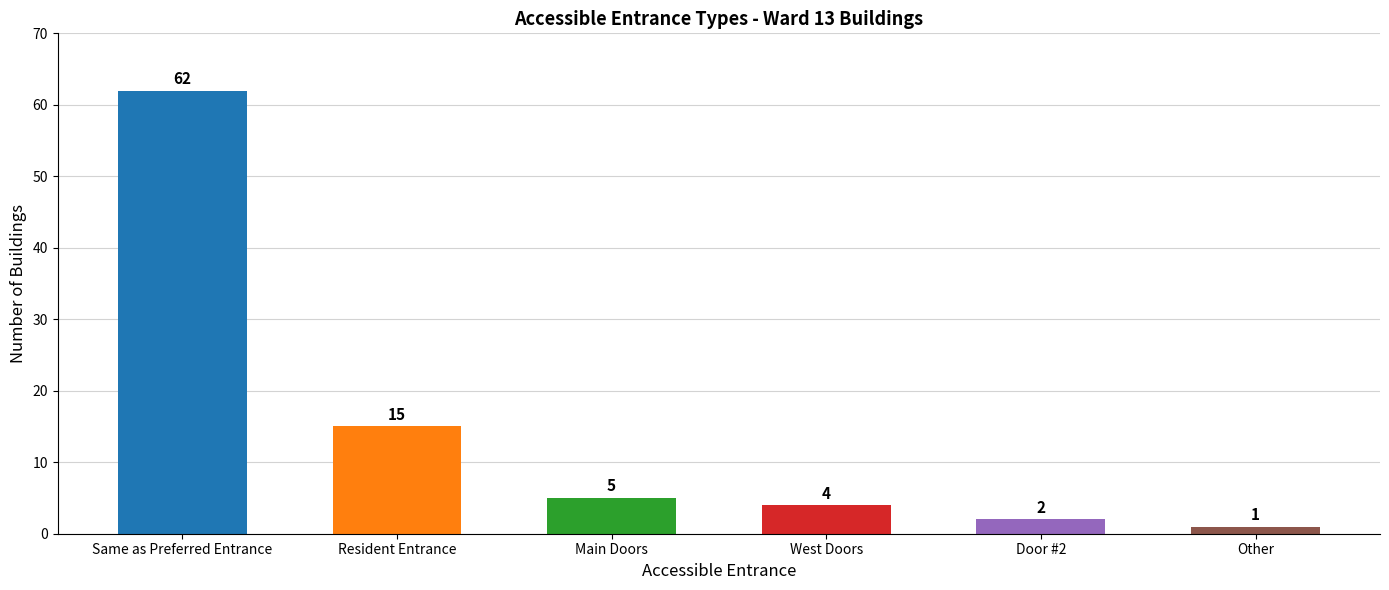

What is the value of the 1st bar from the left?

62